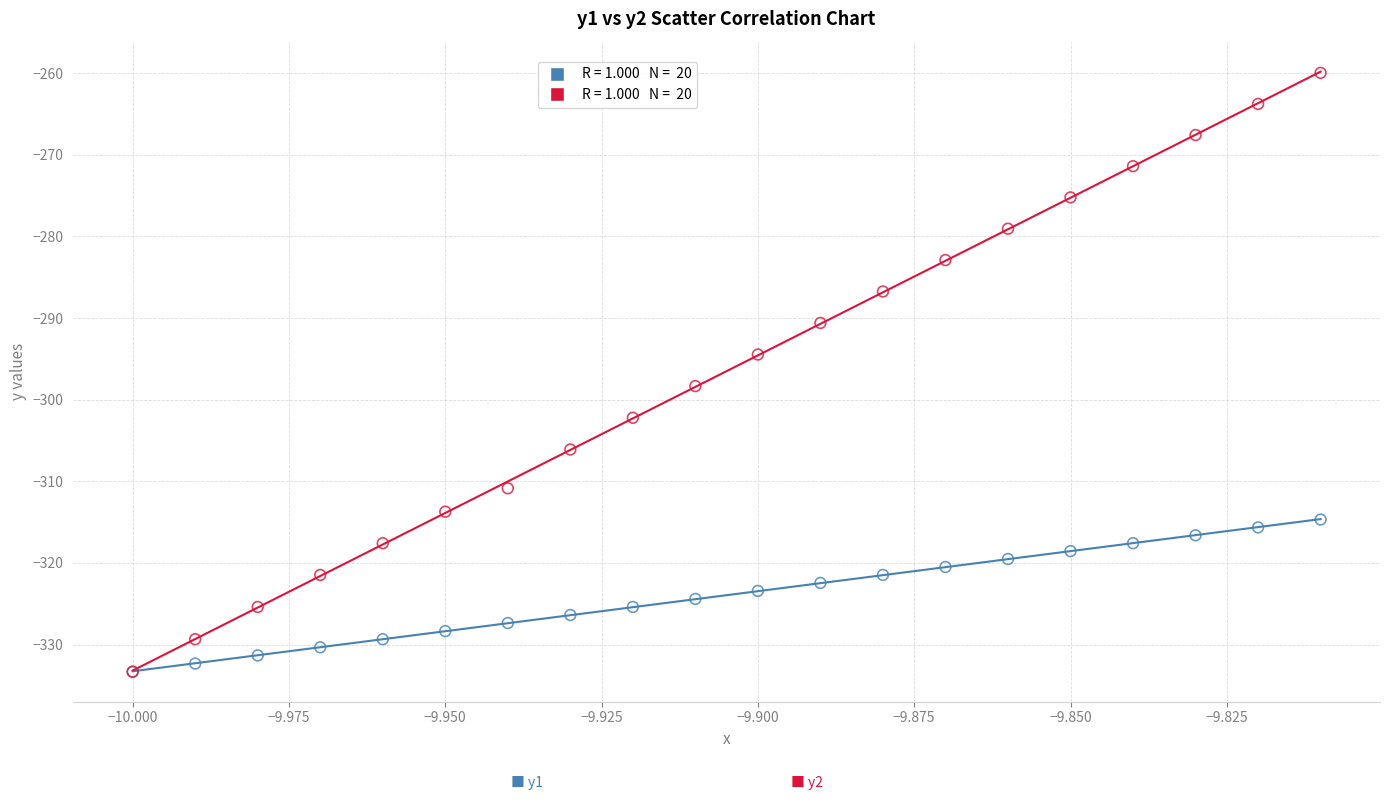

Across all series, what Y value is closest to -296?

-294.5